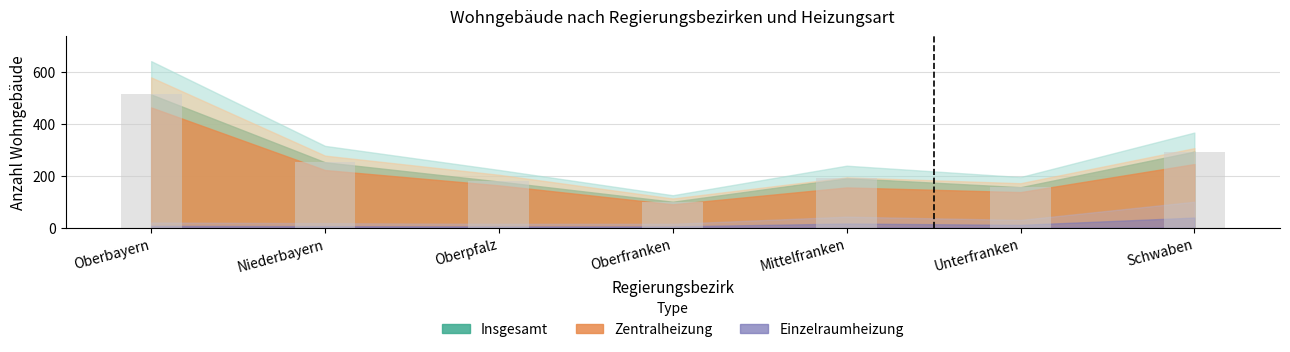

Approximately how many times larger is the value at Unterfranken compared to Niederbayern?

0.6